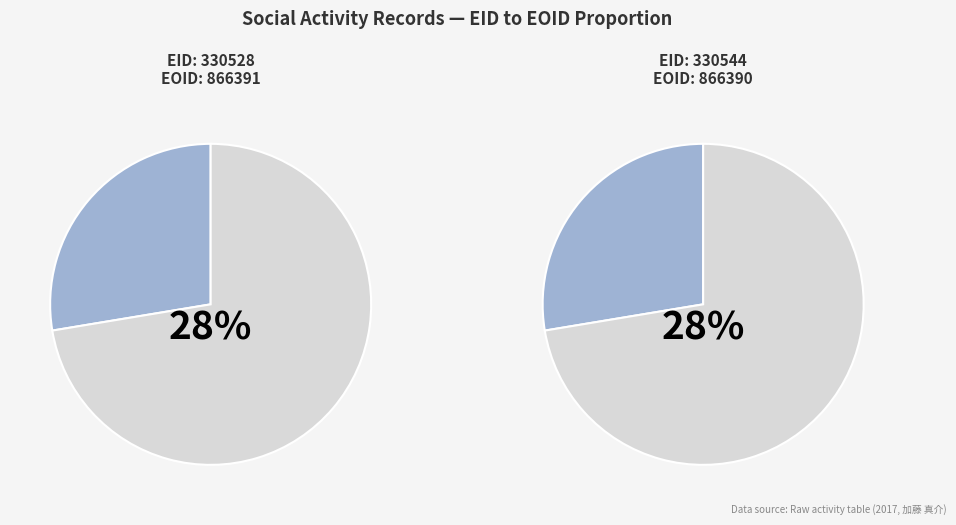

What percentage is the 330528 slice, to the nearest percent?

28%